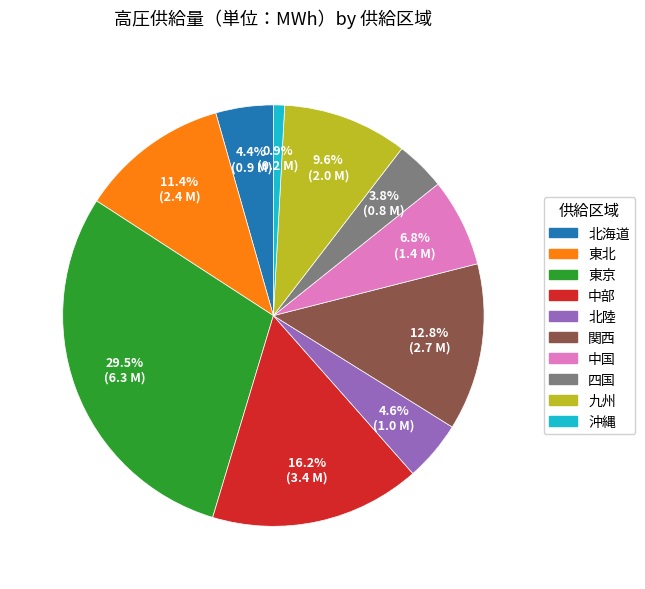

To the nearest percent, what percentage of the pie is 九州?

10%